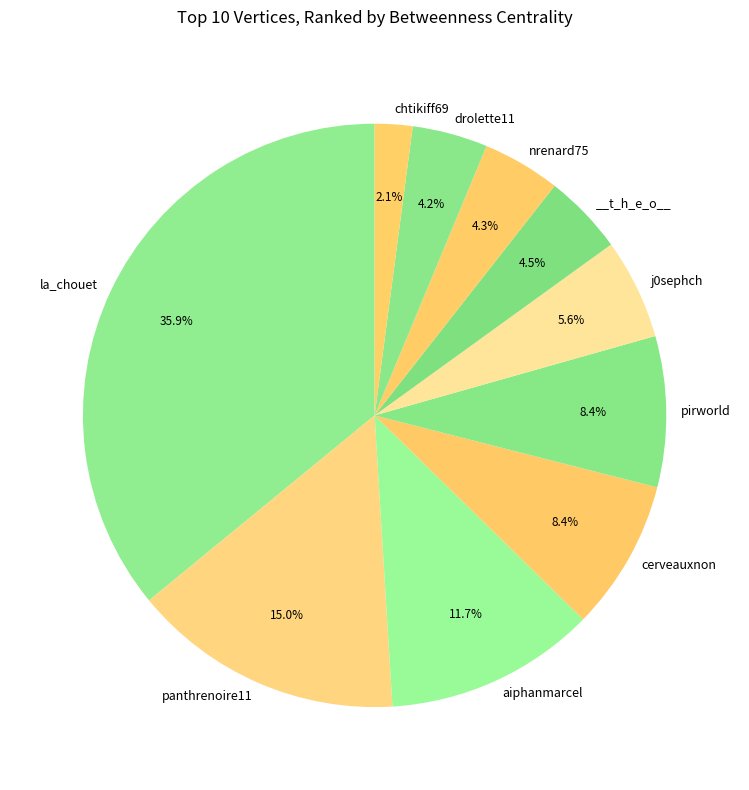

To the nearest percent, what is the difference between the largest and smallest slice percentages?

34%